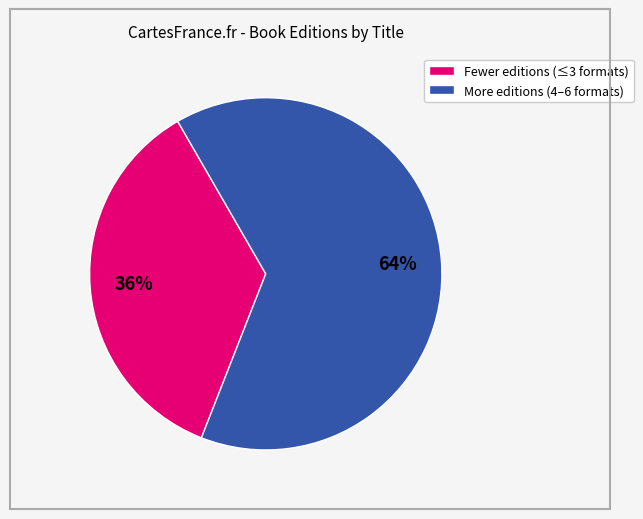

How many slices are in this pie chart?

2